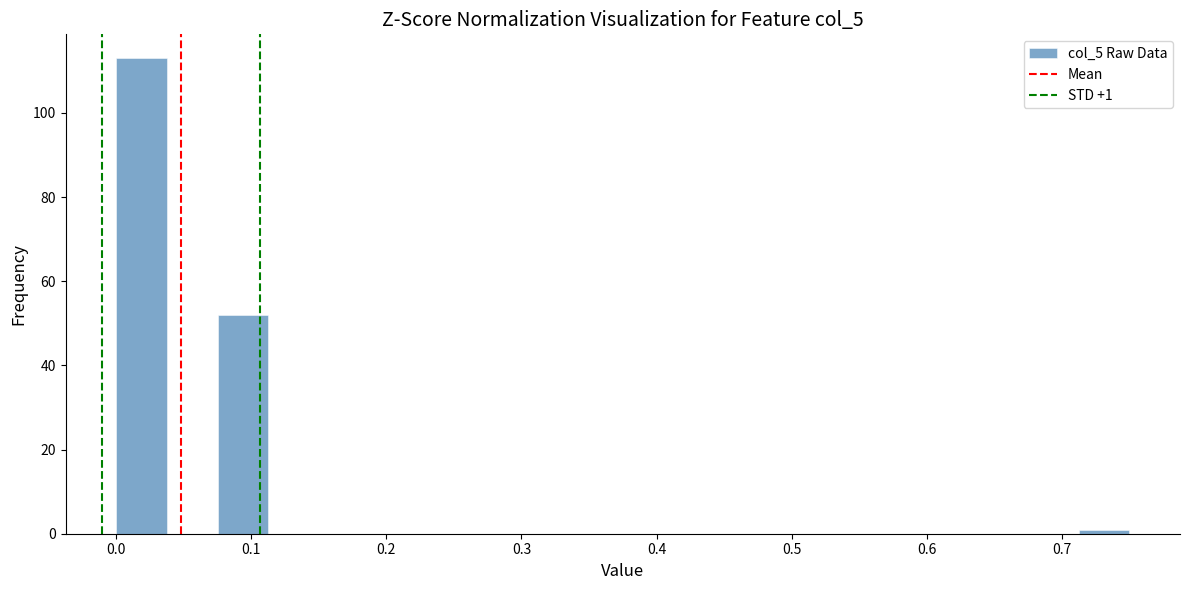

Around what value on the x-axis is the tallest bar? Give the approximate position of its centre, as read against the axis.

0.02